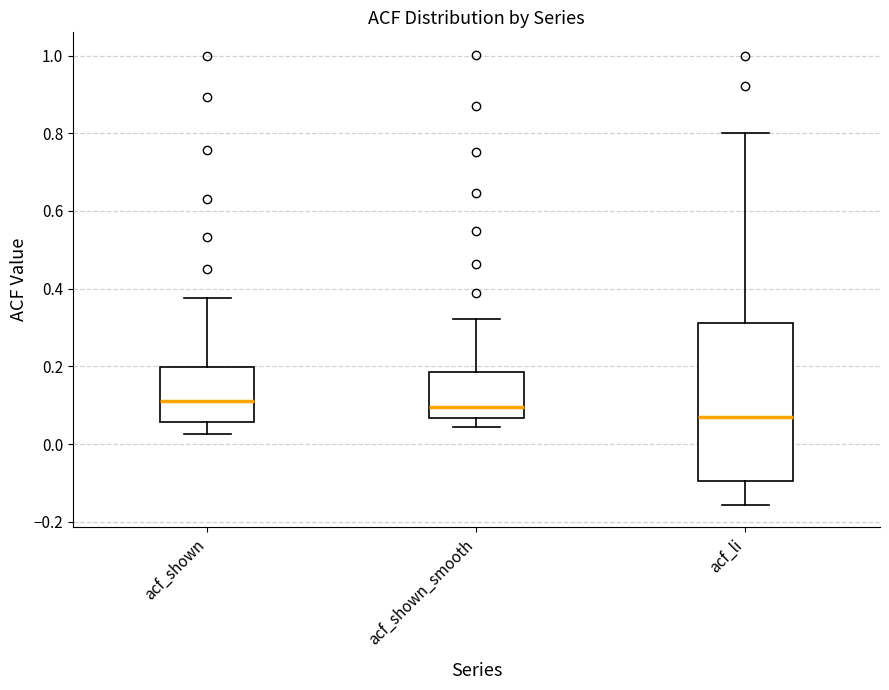

Reading left to right, read every box against the y-axis: the position of its median line, the range the box covers, and the ends of its whiskers. The values are not printed on the chart, so give them approximately, as read against the axis.

acf_shown: median 0.12, box 0.06 to 0.20, whiskers 0.02 to 0.38
acf_shown_smooth: median 0.10, box 0.06 to 0.18, whiskers 0.04 to 0.32
acf_li: median 0.06, box -0.10 to 0.32, whiskers -0.16 to 0.80